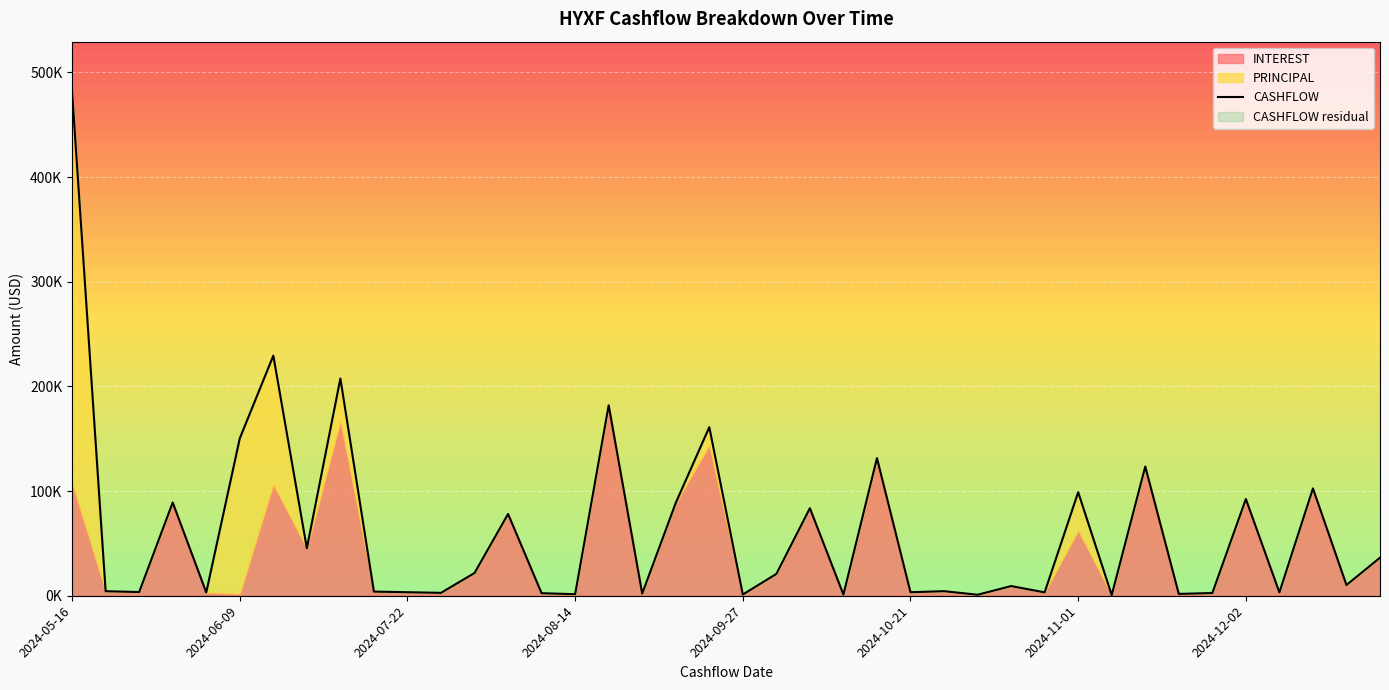

Reading left to right, transcribe all the data shown in this chart.

INTEREST: 2024-05-16=107795.6	2024-05-20=4340.8	2024-05-30=3538.0	2024-06-03=89078.5	2024-06-04=3183.2	2024-06-09=1898.2	2024-06-17=106566.7	2024-07-01=45340.1	2024-07-15=167197.2	2024-07-18=3975.7	2024-07-22=3367.8	2024-07-30=2776.3	2024-07-31=21733.3	2024-08-01=78144.7	2024-08-02=2416.7	2024-08-14=1504.6	2024-08-15=181949.5	2024-08-28=2041.7	2024-09-03=88702.6	2024-09-16=143832.1	2024-09-27=1166.7	2024-09-30=20846.5	2024-10-01=83658.2	2024-10-07=1140.4	2024-10-15=131496.7	2024-10-21=3367.8	2024-10-22=4375.0	2024-10-29=957.9	2024-10-30=9247.8	2024-10-31=3248.3	2024-11-01=62420.6	2024-11-04=630.5	2024-11-15=123448.5	2024-11-18=1768.4	2024-11-20=2572.4	2024-12-02=92406.9	2024-12-04=3183.2	2024-12-16=102514.9	2024-12-30=10256.8	2025-01-02=36353.3
PRINCIPAL: 2024-05-16=373394.5	2024-05-20=0.0	2024-05-30=0.0	2024-06-03=0.0	2024-06-04=0.0	2024-06-09=148421.1	2024-06-17=122807.0	2024-07-01=0.0	2024-07-15=40350.9	2024-07-18=0.0	2024-07-22=0.0	2024-07-30=0.0	2024-07-31=0.0	2024-08-01=0.0	2024-08-02=0.0	2024-08-14=0.0	2024-08-15=0.0	2024-08-28=0.0	2024-09-03=0.0	2024-09-16=17193.0	2024-09-27=0.0	2024-09-30=0.0	2024-10-01=0.0	2024-10-07=0.0	2024-10-15=0.0	2024-10-21=0.0	2024-10-22=0.0	2024-10-29=0.0	2024-10-30=0.0	2024-10-31=0.0	2024-11-01=36491.2	2024-11-04=0.0	2024-11-15=0.0	2024-11-18=0.0	2024-11-20=0.0	2024-12-02=0.0	2024-12-04=0.0	2024-12-16=0.0	2024-12-30=0.0	2025-01-02=0.0
CASHFLOW: 2024-05-16=481190.1	2024-05-20=4340.8	2024-05-30=3538.0	2024-06-03=89078.5	2024-06-04=3183.2	2024-06-09=150319.3	2024-06-17=229373.7	2024-07-01=45340.1	2024-07-15=207548.1	2024-07-18=3975.7	2024-07-22=3367.8	2024-07-30=2776.3	2024-07-31=21733.3	2024-08-01=78144.7	2024-08-02=2416.7	2024-08-14=1504.6	2024-08-15=181949.5	2024-08-28=2041.7	2024-09-03=88702.6	2024-09-16=161025.1	2024-09-27=1166.7	2024-09-30=20846.5	2024-10-01=83658.2	2024-10-07=1140.4	2024-10-15=131496.7	2024-10-21=3367.8	2024-10-22=4375.0	2024-10-29=957.9	2024-10-30=9247.8	2024-10-31=3248.3	2024-11-01=98911.9	2024-11-04=630.5	2024-11-15=123448.5	2024-11-18=1768.4	2024-11-20=2572.4	2024-12-02=92406.9	2024-12-04=3183.2	2024-12-16=102514.9	2024-12-30=10256.8	2025-01-02=36353.3